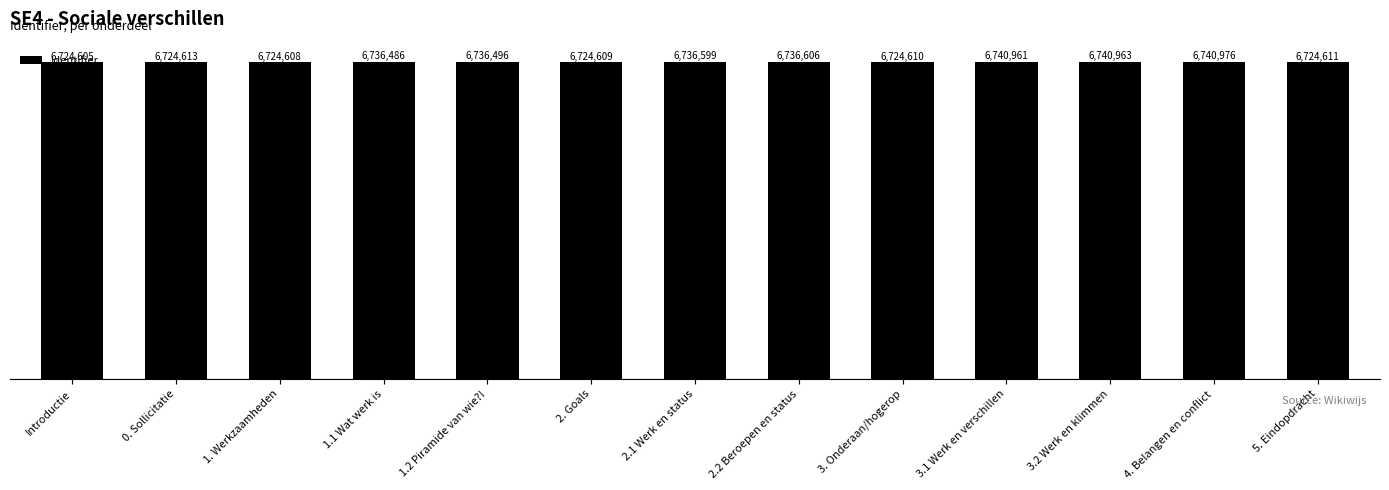

Reading right to left, list all the values displayed in this chart.

6724611	6740976	6740963	6740961	6724610	6736606	6736599	6724609	6736496	6736486	6724608	6724613	6724605